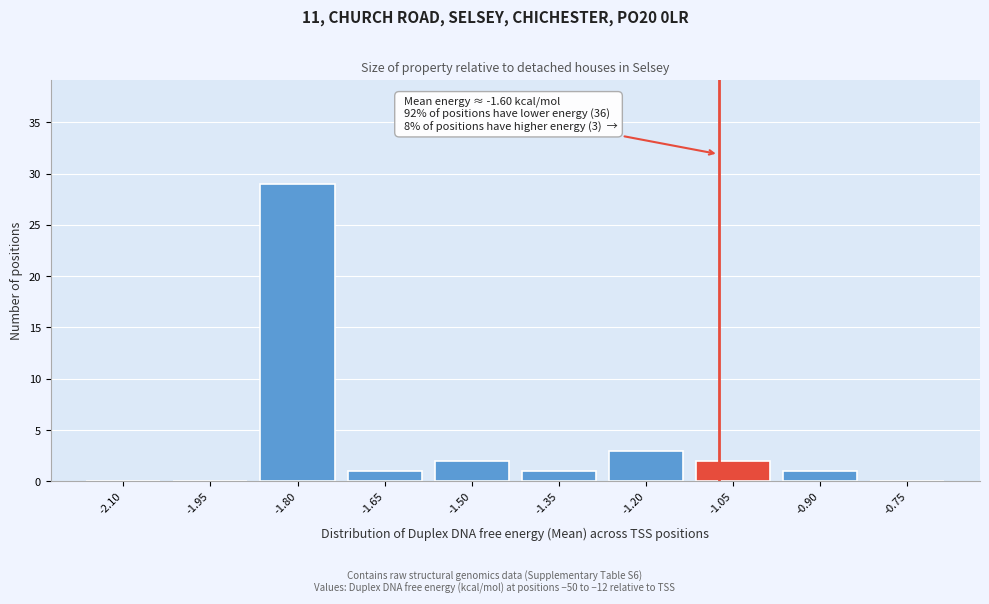

Reading left to right, list all the values displayed in this chart.

-2.10=0	-1.95=0	-1.80=29	-1.65=1	-1.50=2	-1.35=1	-1.20=3	-1.05=2	-0.90=1	-0.75=0